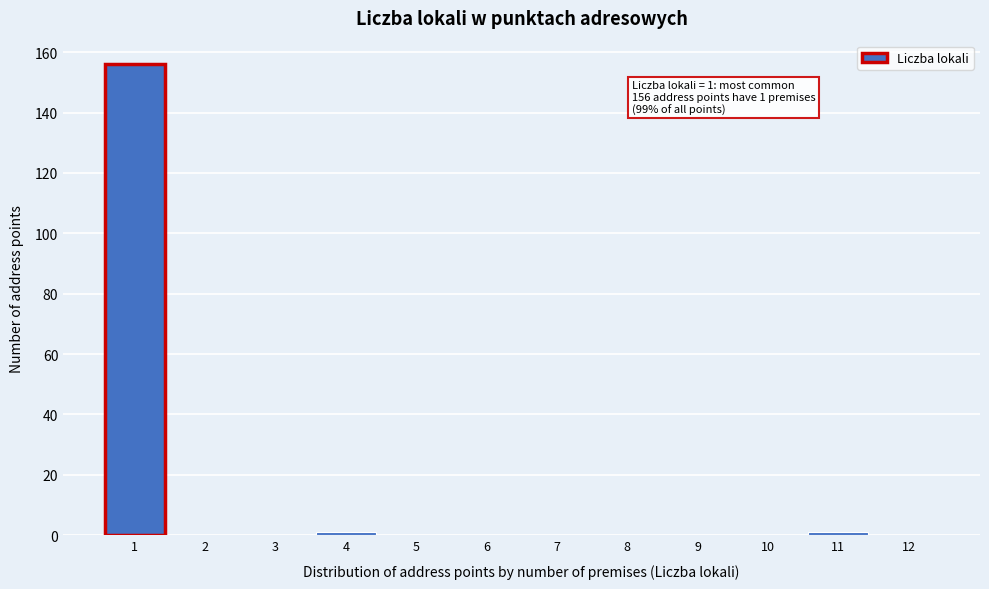

Over which range of the x-axis is the bar tallest?

0.5 to 1.5